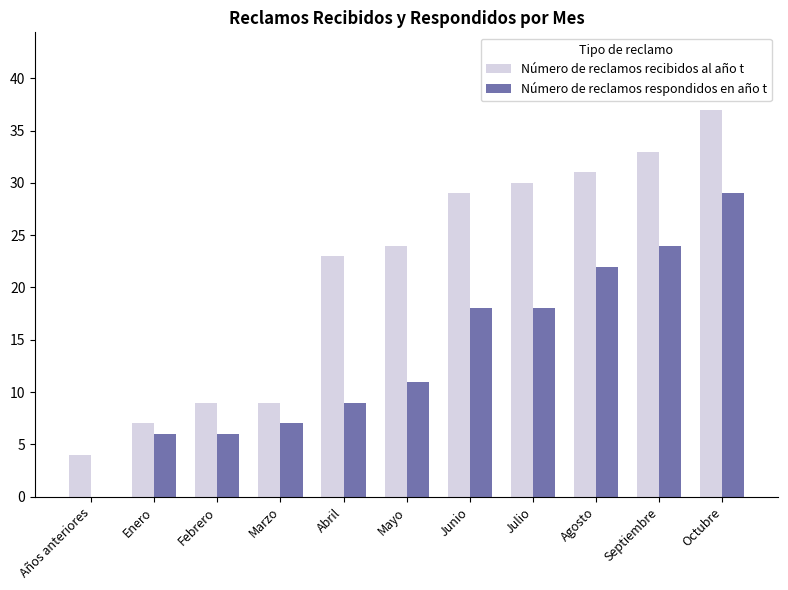

How many series are shown in this chart?

2